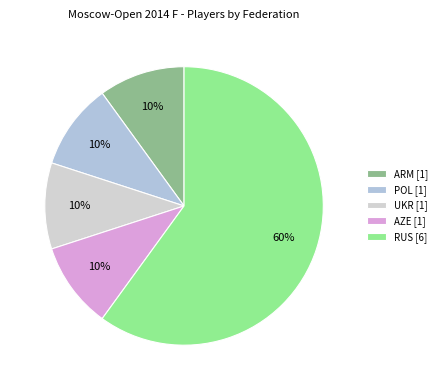

To the nearest percent, what is the average slice percentage?

20%